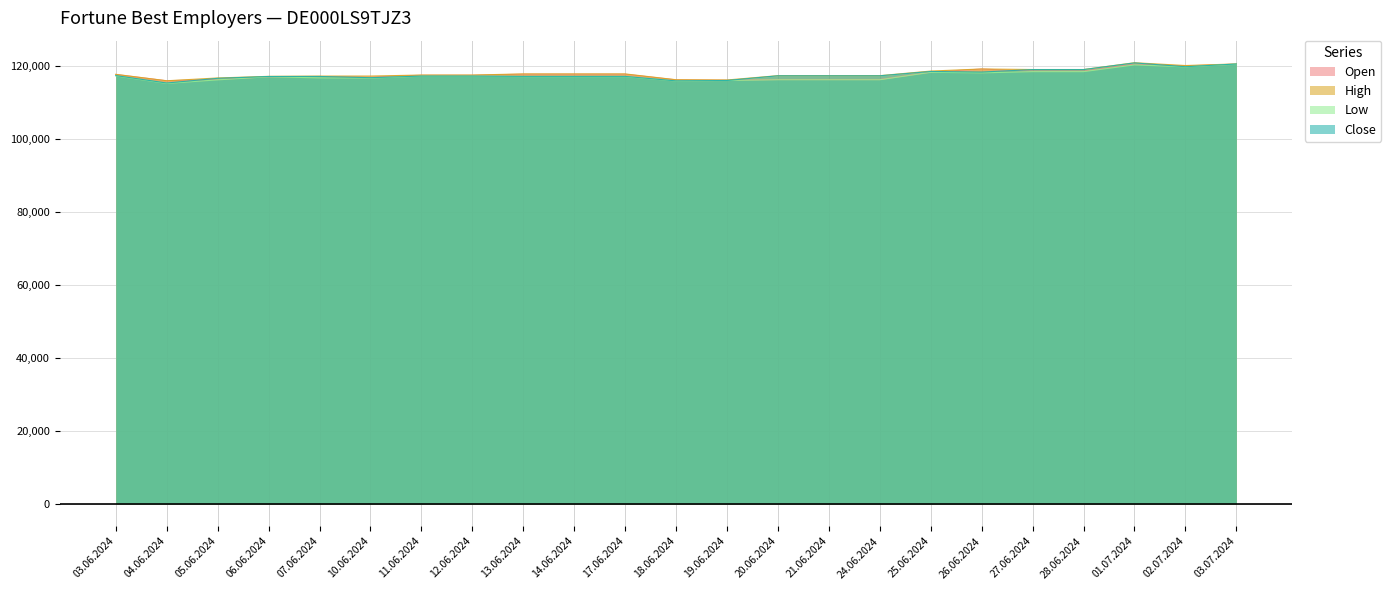

Which category has the highest value across all series?

01.07.2024